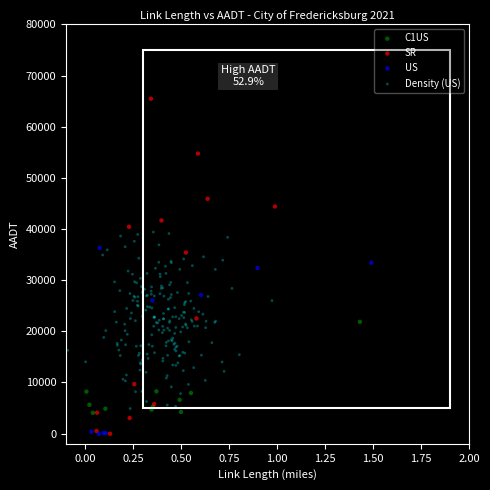

Which series has the largest Y range (max minus min)?

SR